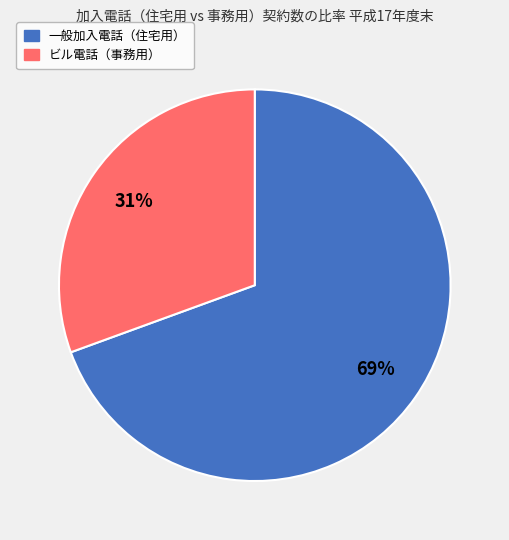

Does any single category account for the majority?

Yes